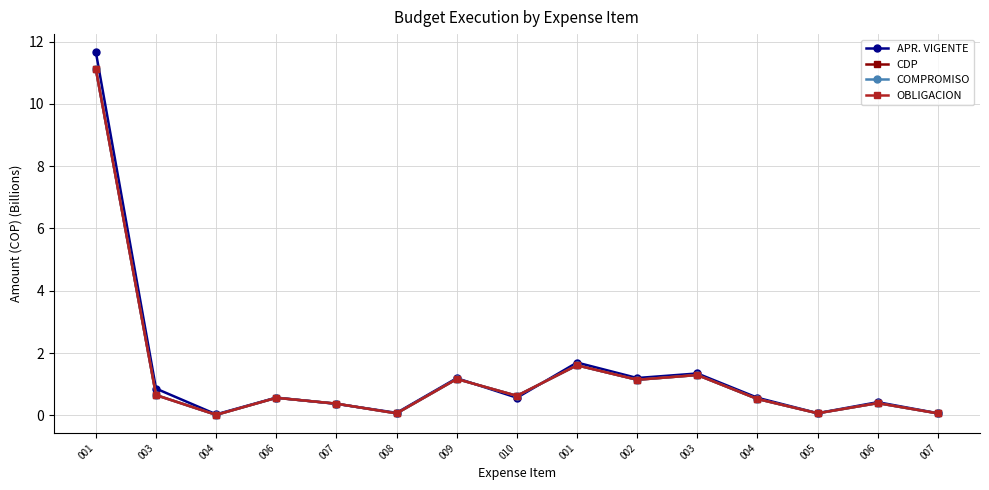

Is this an area chart (filled region under the line)?

No